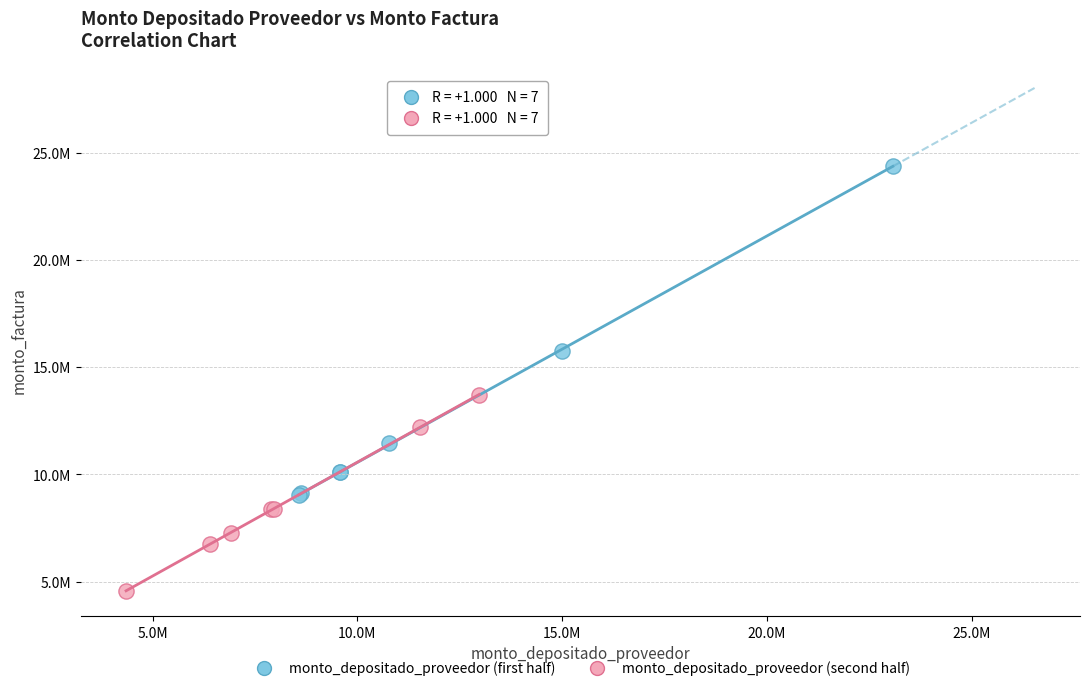

Which series contains the lowest Y value?

monto_depositado_proveedor (second half)